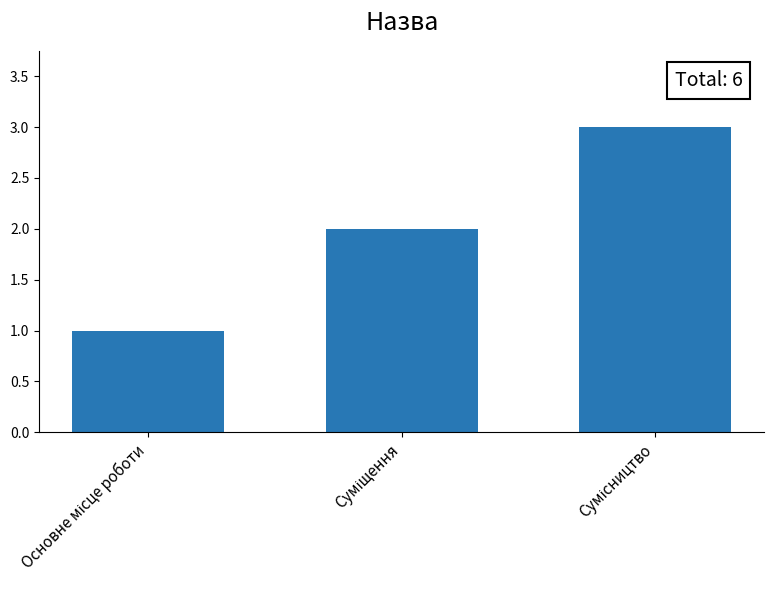

What is the maximum value shown in the chart?

3